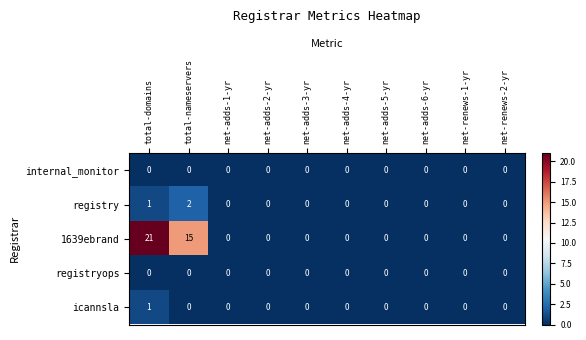

Is it true that 1639ebrand equals 0 at net-renews-1-yr?

True